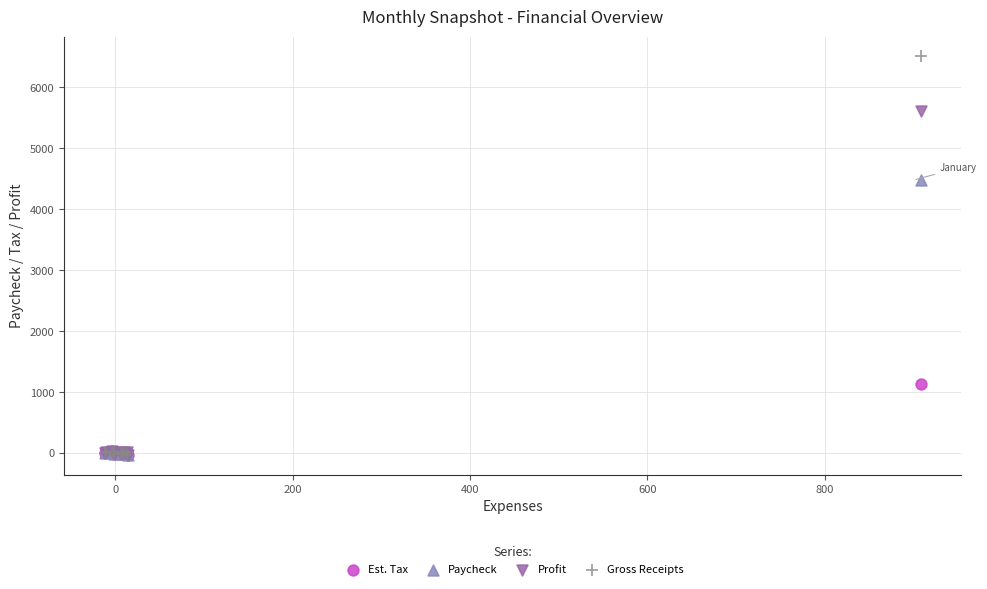

Across all series, what Y value is closest to 3241?

4488.6